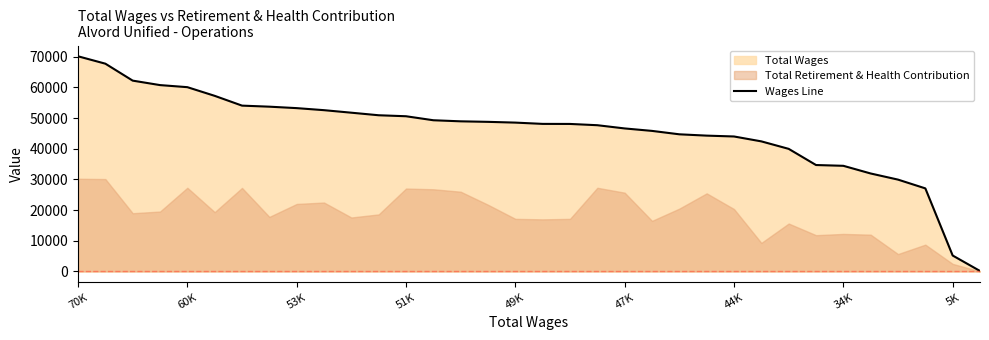

Reading right to left, list all the values displayed in this chart.

147	5188	27079	29938	31935	34439	34694	39966	42407	44002	44280	44710	45823	46623	47676	48090	48108	48525	48772	48943	49294	50599	50922	51756	52580	53246	53720	54063	57253	60081	60756	62212	67740	70149